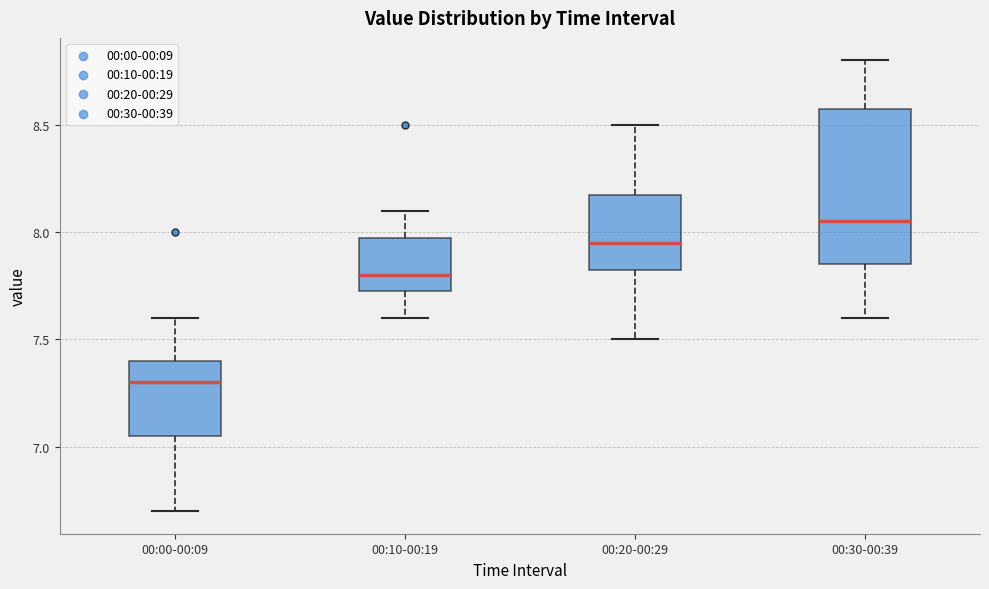

Reading left to right, read every box against the y-axis: the position of its median line, the range the box covers, and the ends of its whiskers. The values are not printed on the chart, so give them approximately, as read against the axis.

00:00-00:09: median 7.30, box 7.05 to 7.40, whiskers 6.70 to 7.60
00:10-00:19: median 7.80, box 7.75 to 8.00, whiskers 7.60 to 8.10
00:20-00:29: median 7.95, box 7.85 to 8.20, whiskers 7.50 to 8.50
00:30-00:39: median 8.05, box 7.85 to 8.60, whiskers 7.60 to 8.80